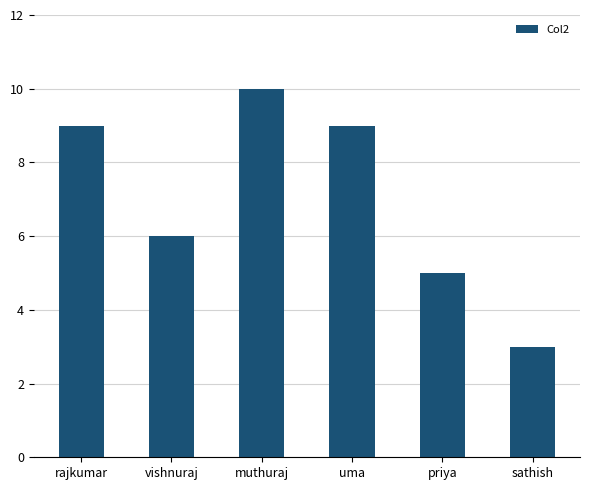

What is the difference between the maximum and second lowest values?

5